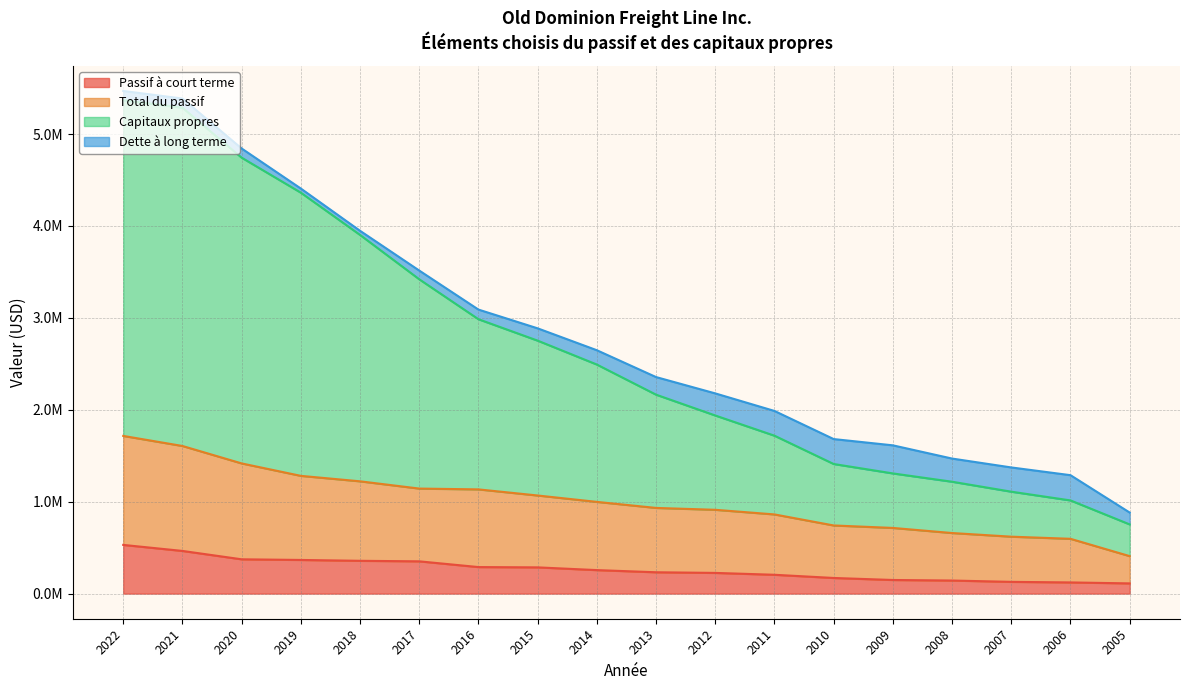

The Total du passif series shows 1266525 at 2011. True or false?

False